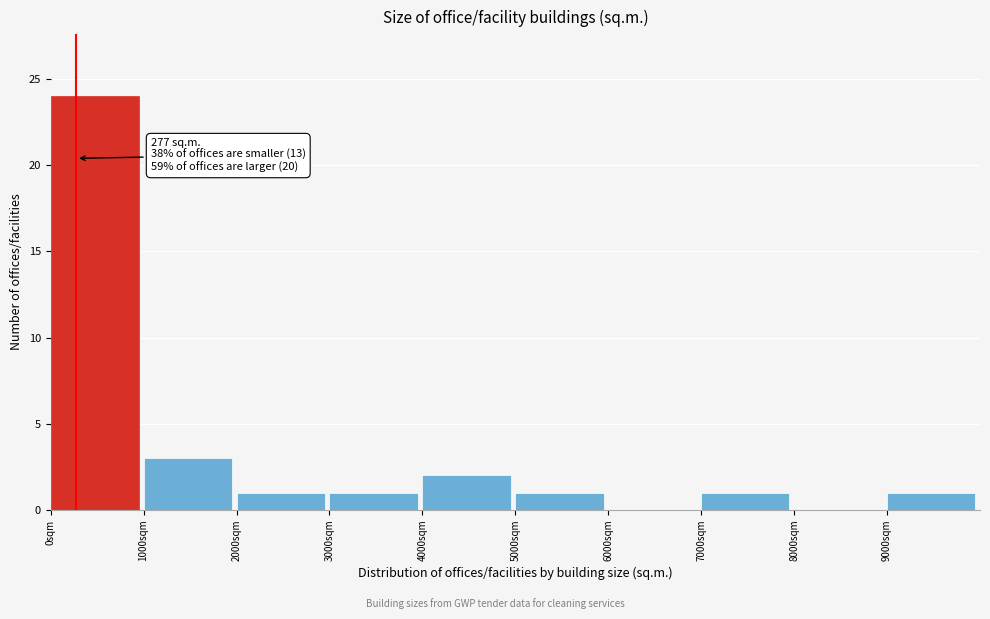

Which range on the x-axis has the tallest bar?

0 to 1000